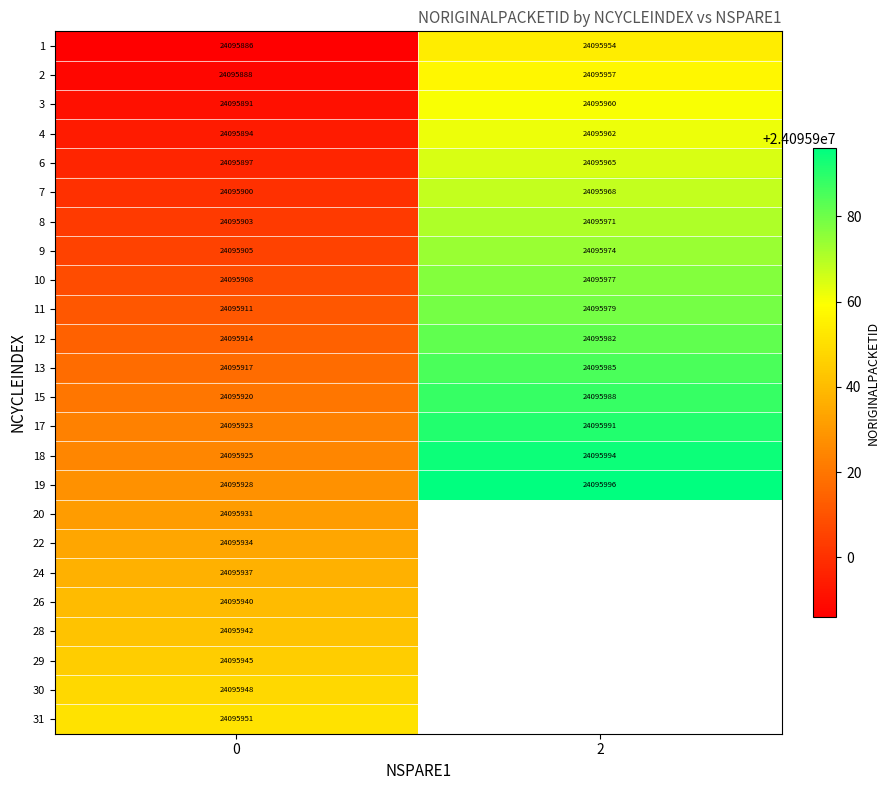

Is it true that 6 equals 31777973 at 0?

False